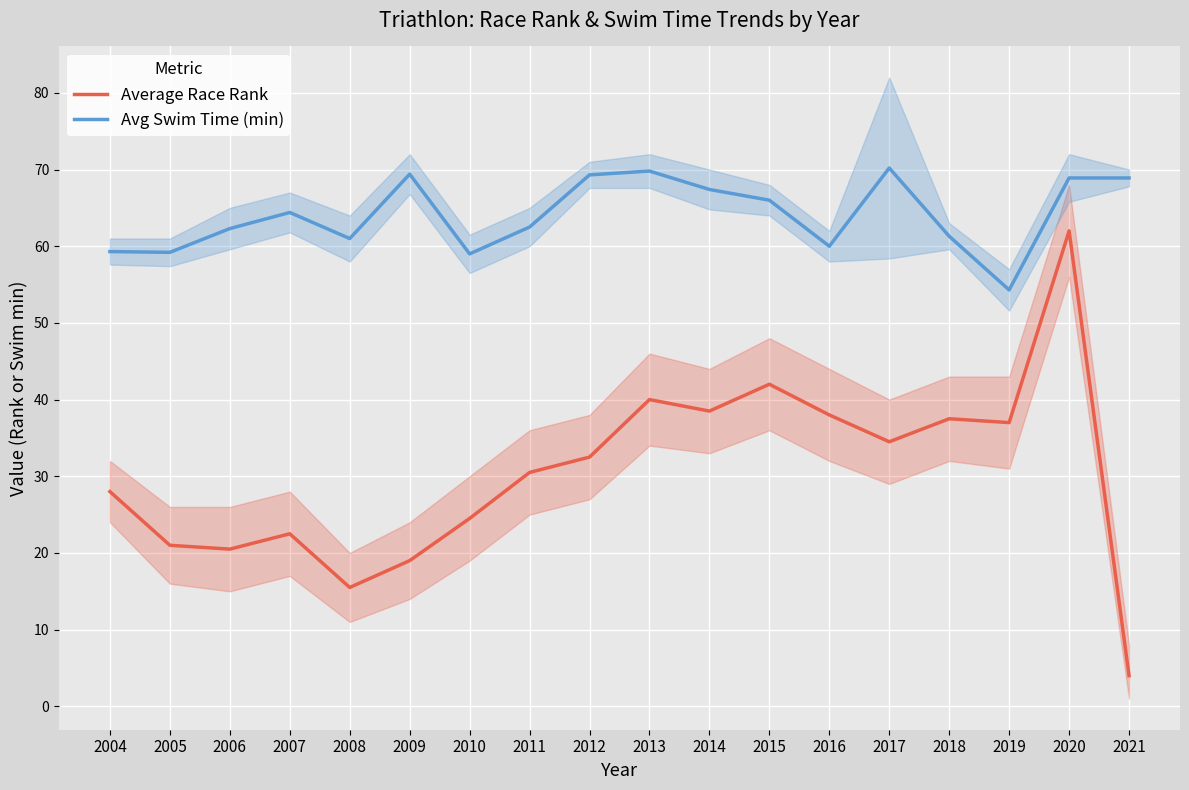

What is the difference between the second highest and minimum values in the Average Race Rank series?

38.0